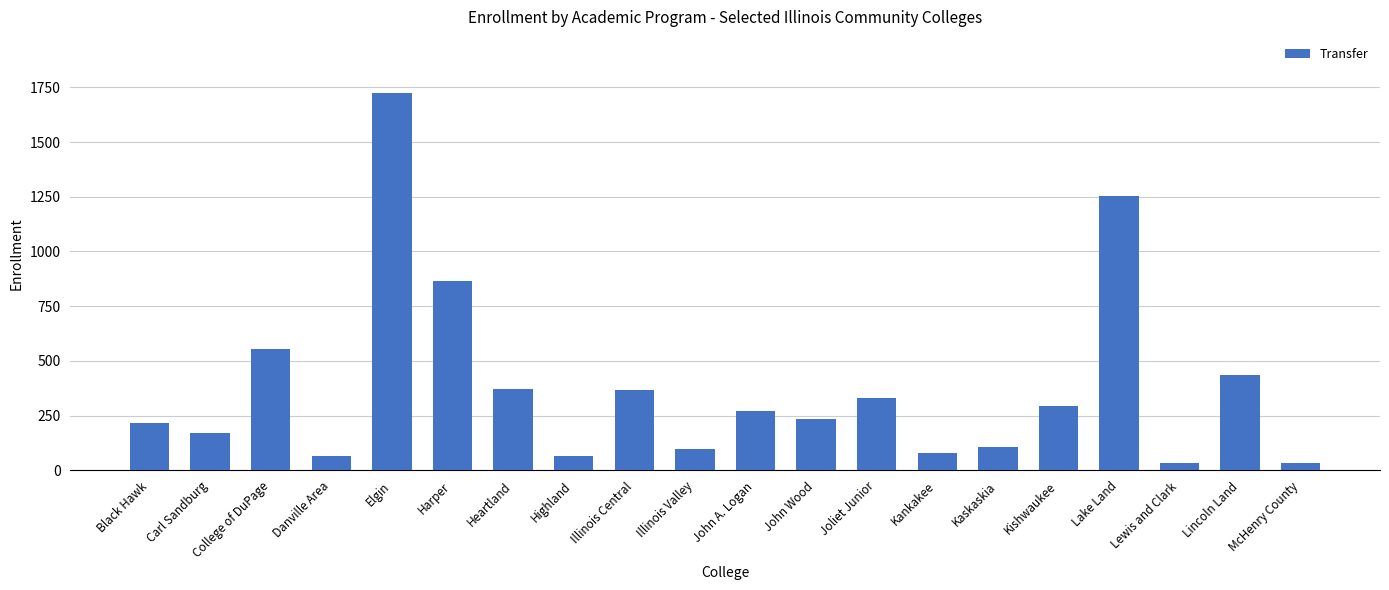

What is the maximum value shown in the chart?

1722